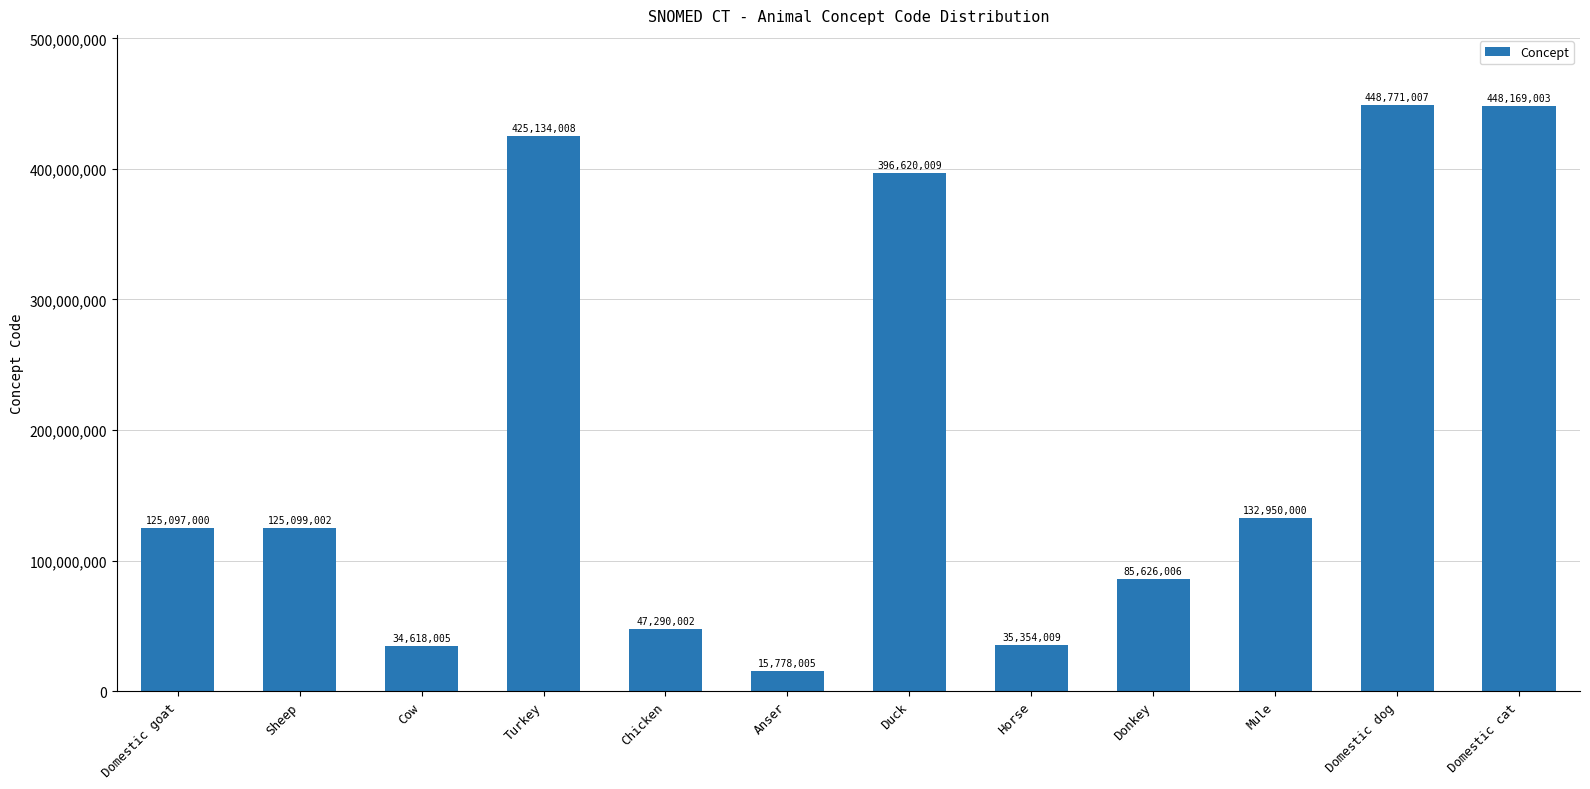

Reading left to right, extract all data points from this chart.

Domestic goat=125097000	Sheep=125099002	Cow=34618005	Turkey=425134008	Chicken=47290002	Anser=15778005	Duck=396620009	Horse=35354009	Donkey=85626006	Mule=132950000	Domestic dog=448771007	Domestic cat=448169003